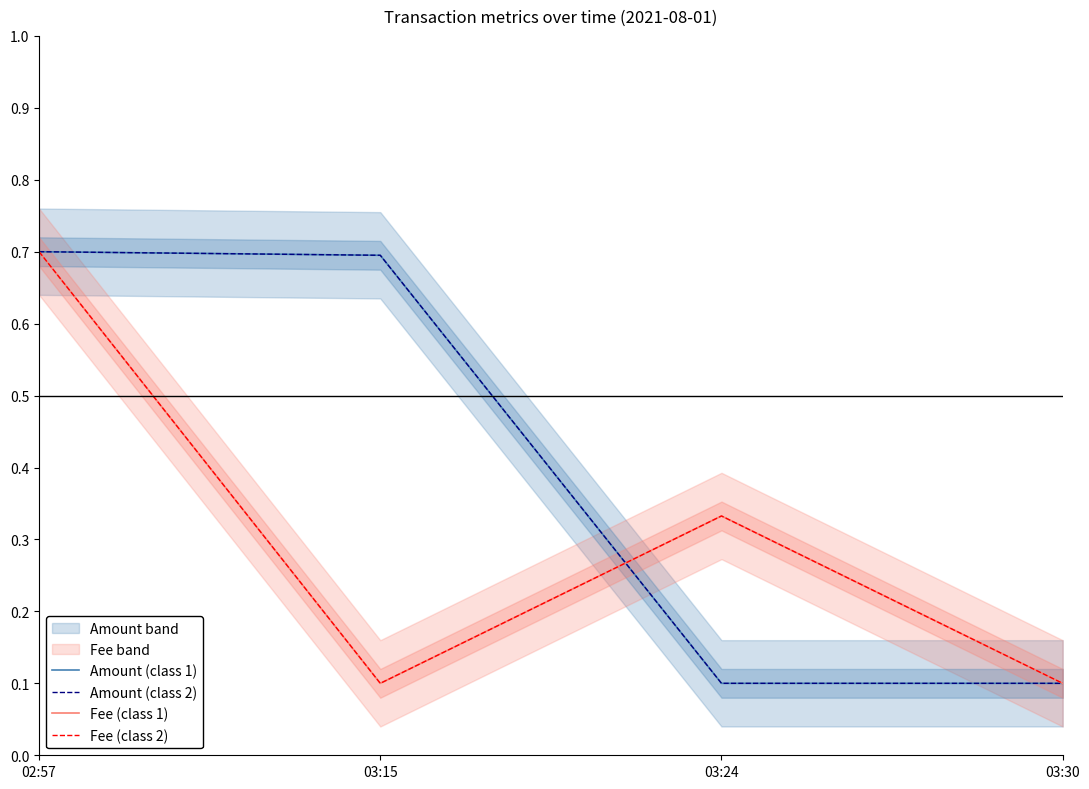

What is the label of the 3rd point from the left?

03:24